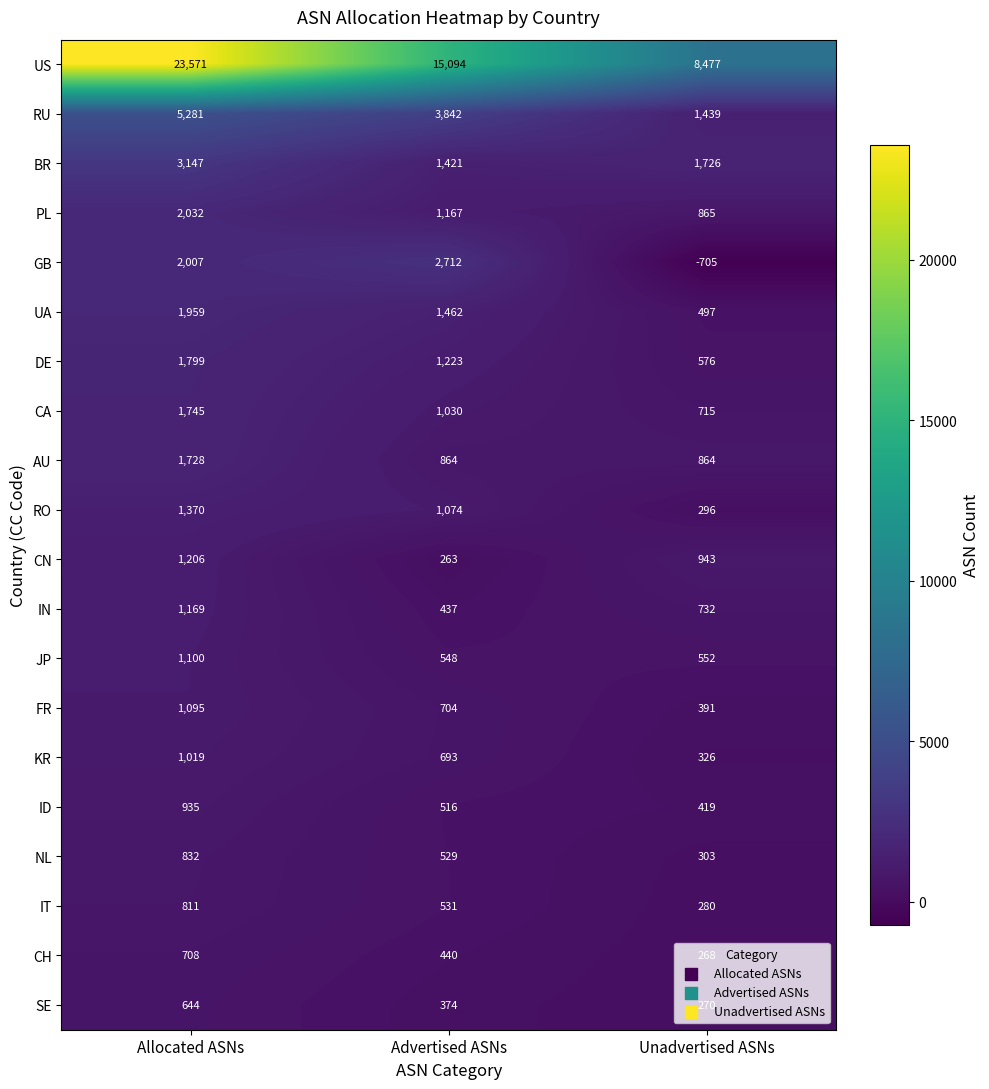

The value of US at Advertised ASNs is 15094. True or false?

True